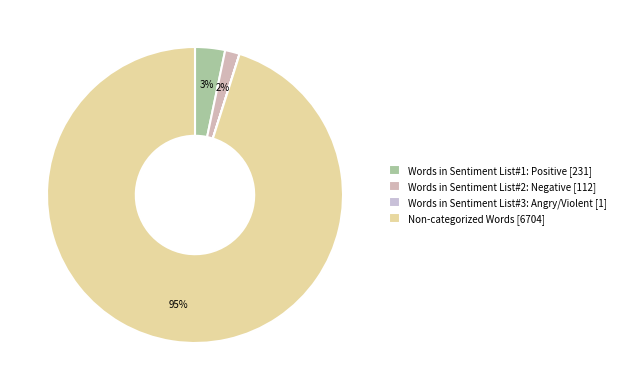

Which has a higher value, Words in Sentiment List#1: Positive or Words in Sentiment List#2: Negative?

Words in Sentiment List#1: Positive